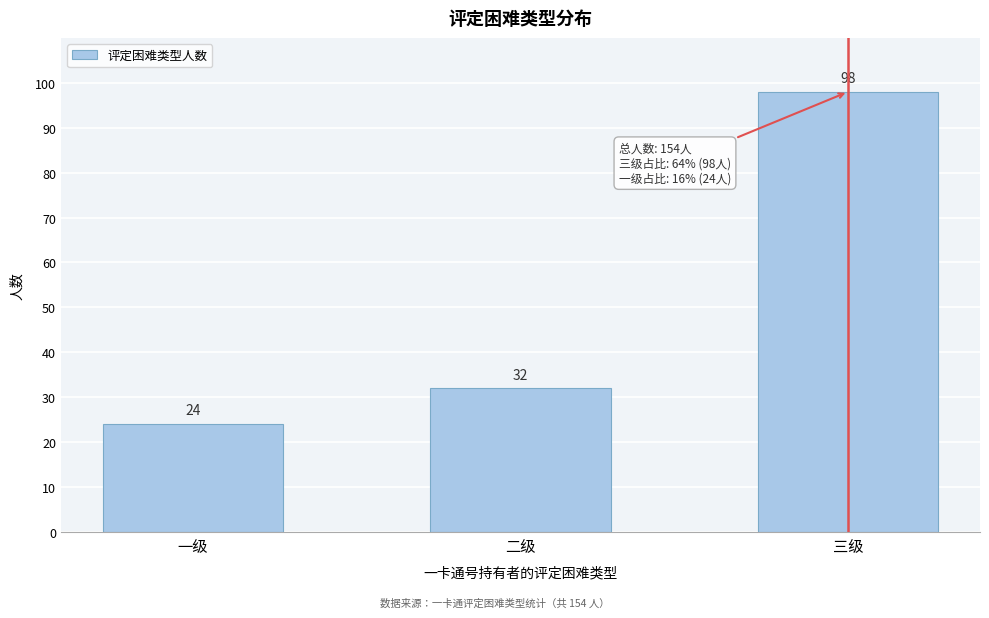

Reading left to right, what are all the values shown in this chart?

一级=24	二级=32	三级=98